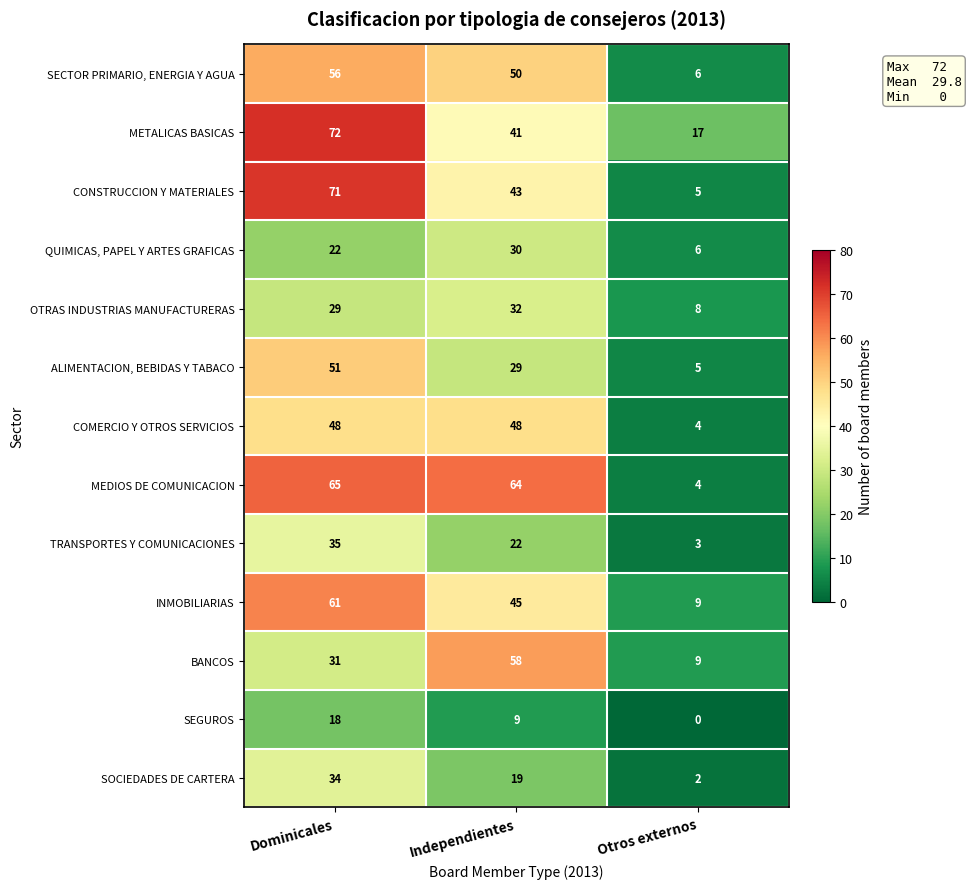

At which label is METALICAS BASICAS closest to 44?

Independientes